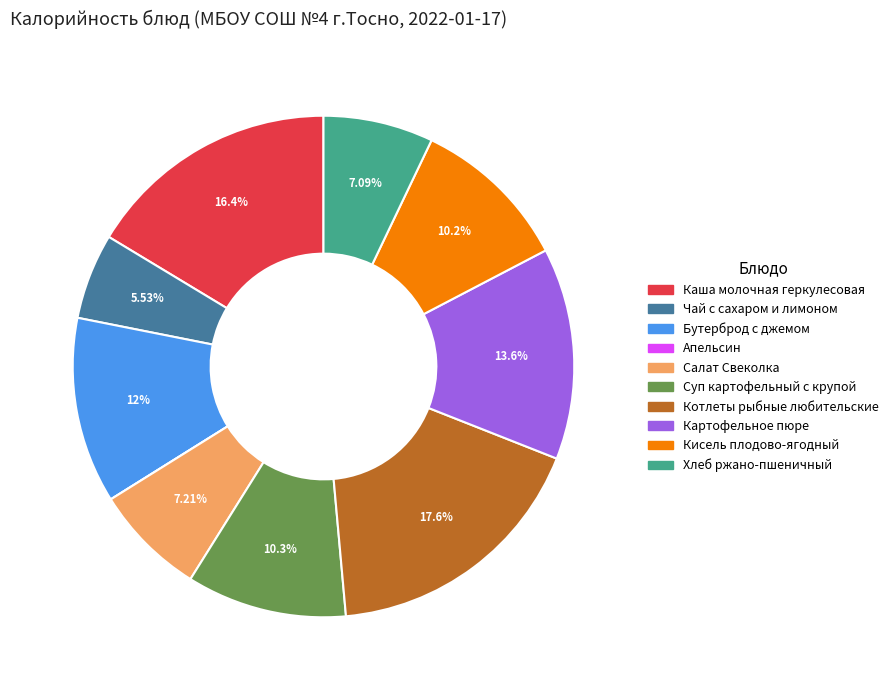

Which has a higher value, Хлеб ржано-пшеничный or Кисель плодово-ягодный?

Кисель плодово-ягодный